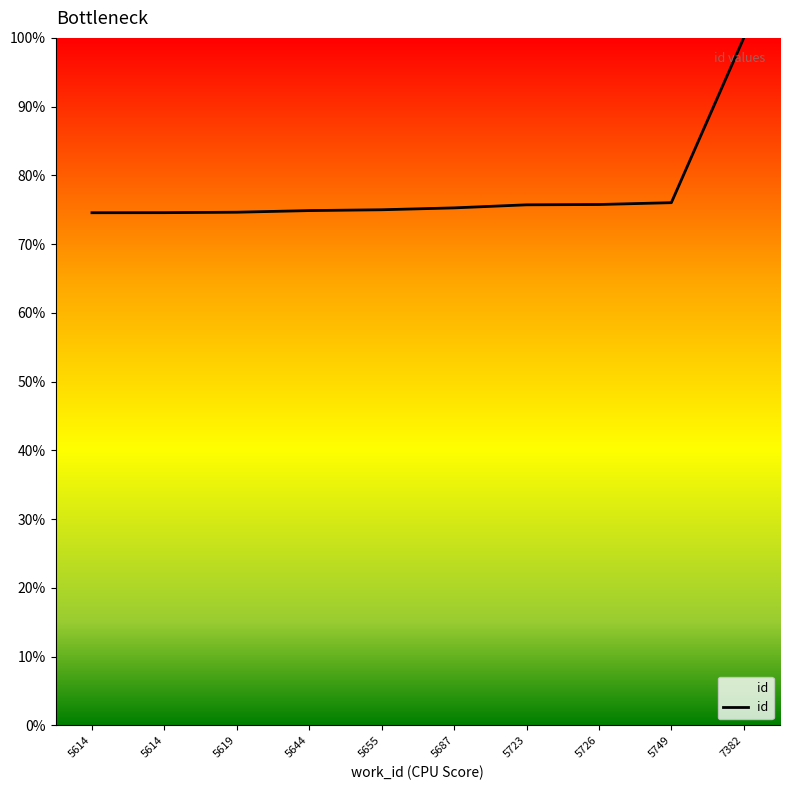

Is this an area chart (filled region under the line)?

Yes